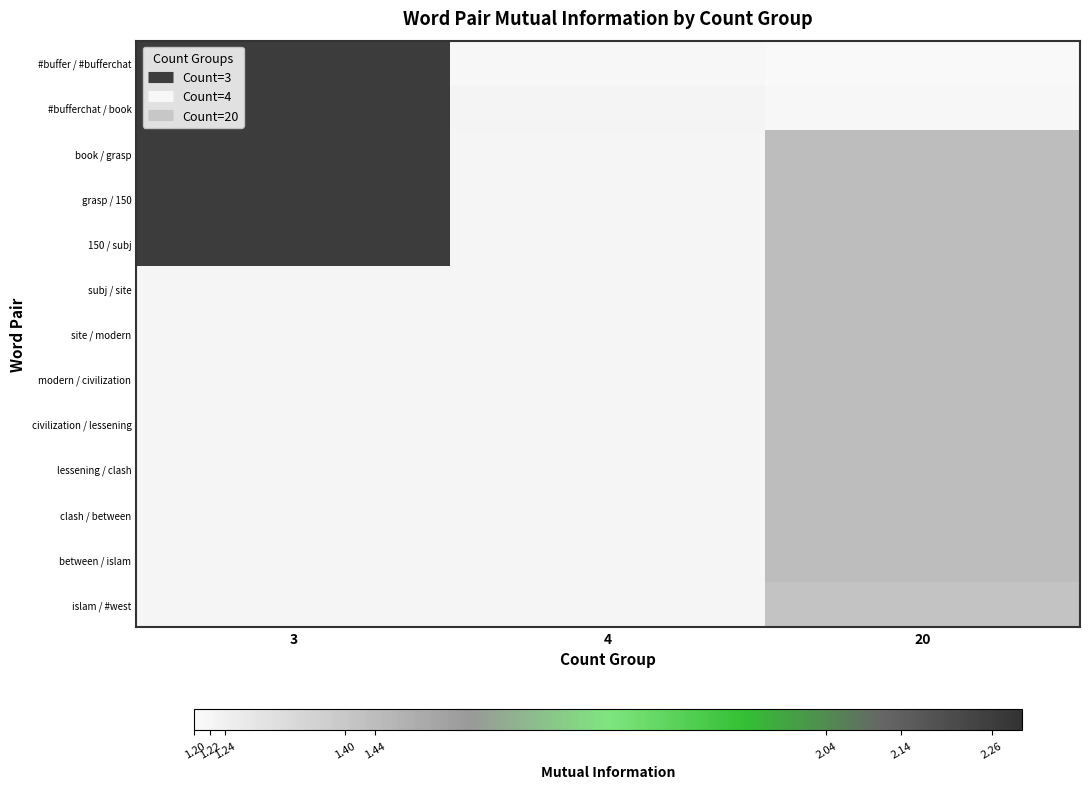

At 3, list the series in order from largest to smallest.

#buffer / #bufferchat, #bufferchat / book, book / grasp, grasp / 150, 150 / subj, subj / site, site / modern, modern / civilization, civilization / lessening, lessening / clash, clash / between, between / islam, islam / #west